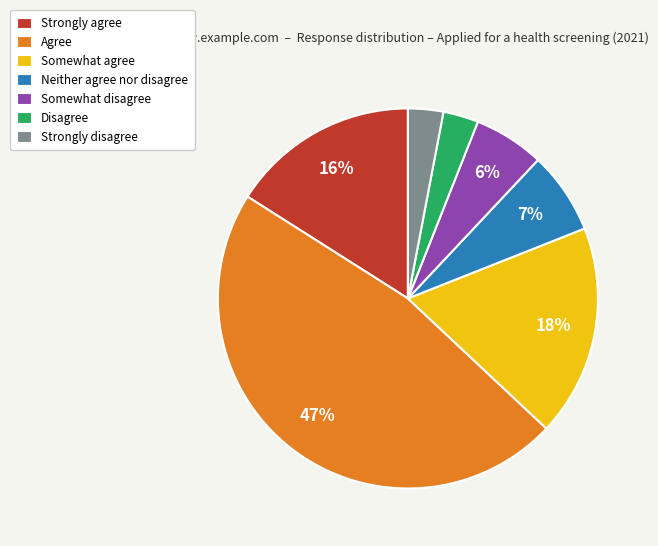

Does Agree represent more than half of the total?

No